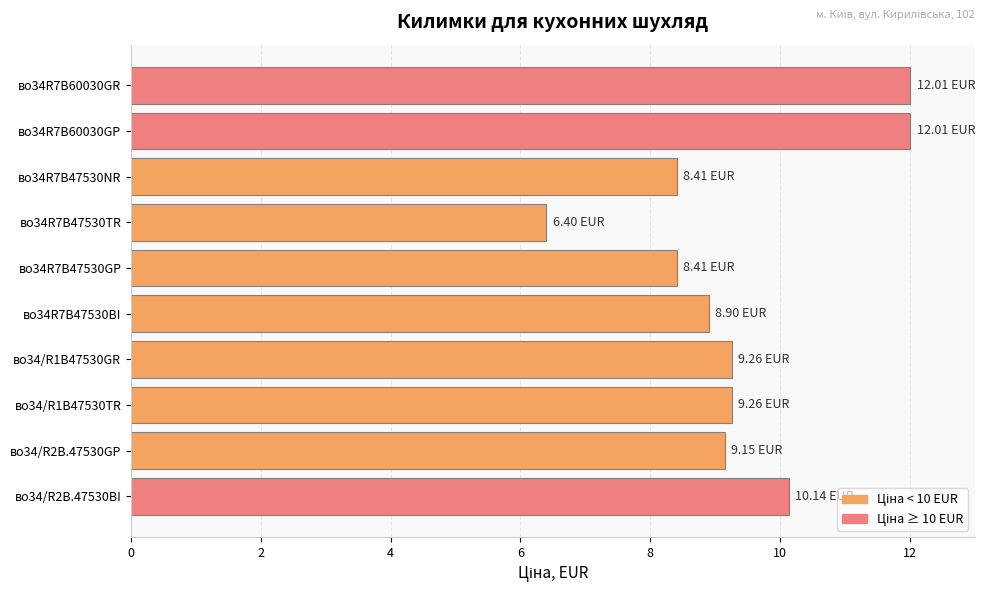

What is the change in value from во34/R2B.47530BI to во34R7B47530NR?

-1.7